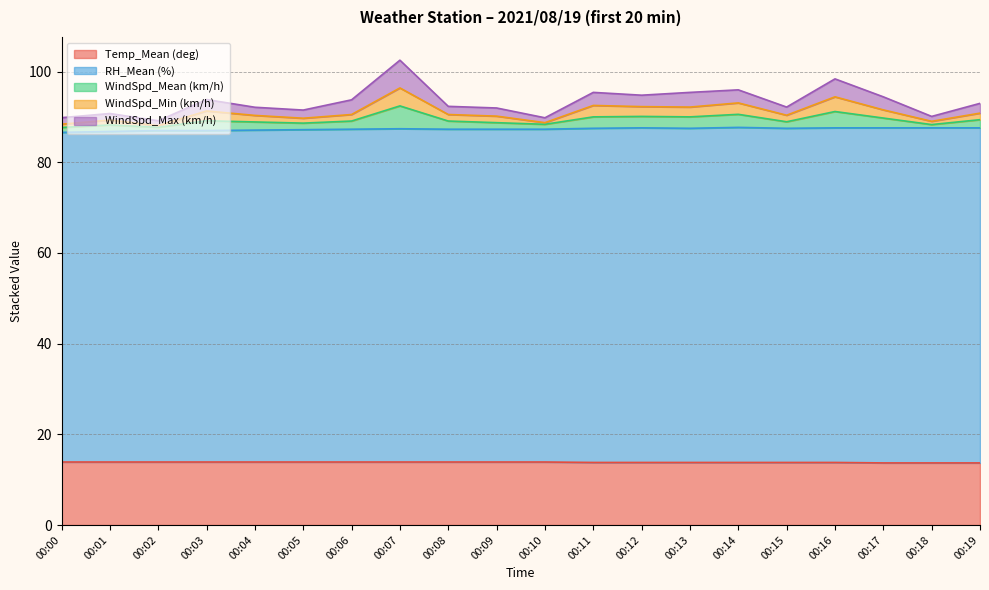

Where is RH_Mean (%) nearest to the value 87?

00:02